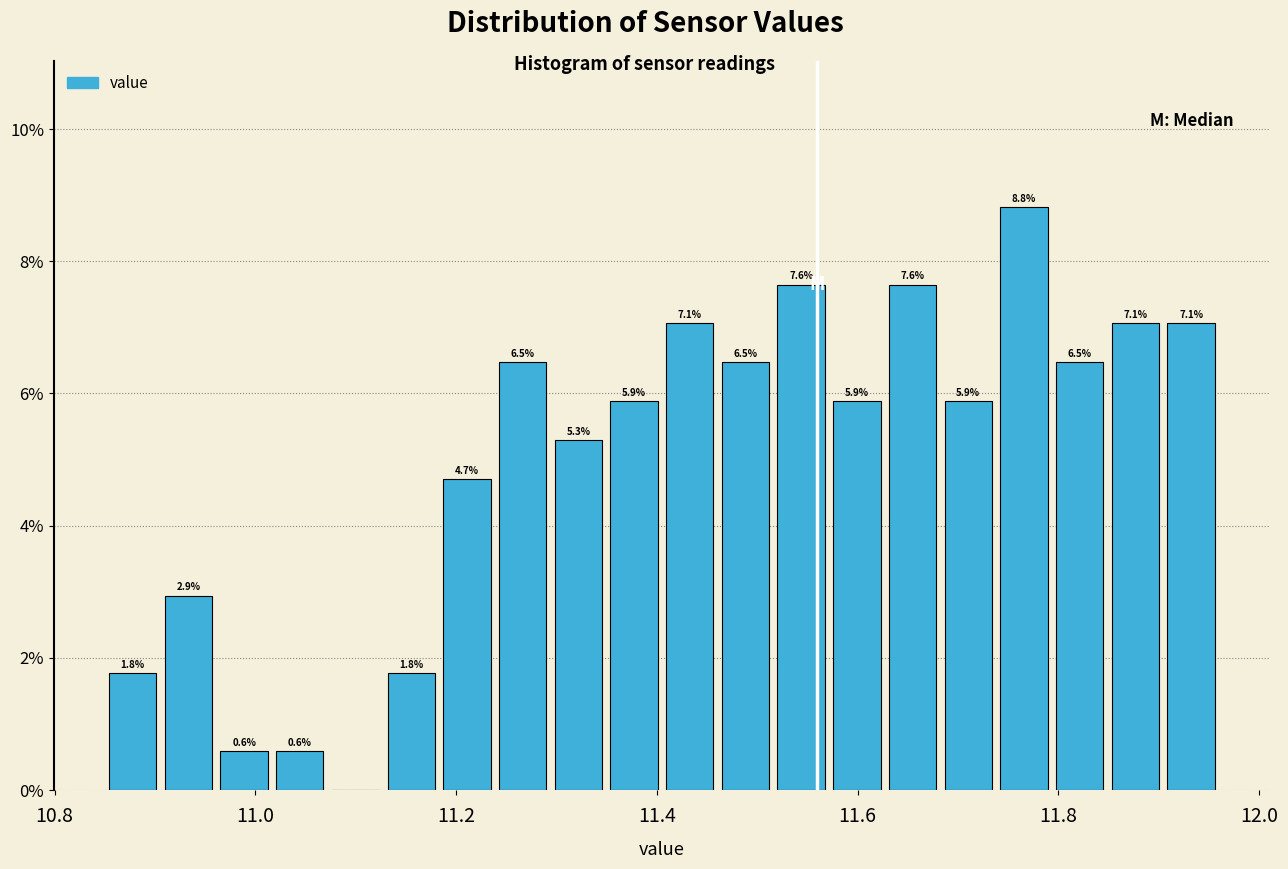

Read against the x-axis, roughly where is the centre of the tallest bar?

11.76